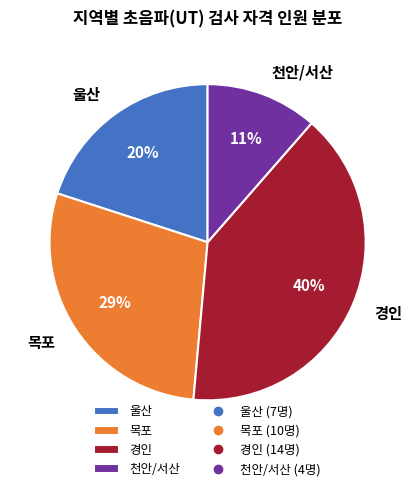

How many slices are in this pie chart?

4